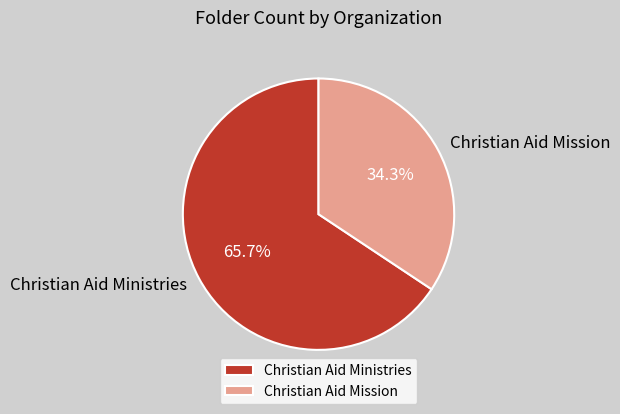

Is there any slice that represents more than half of the pie?

Yes